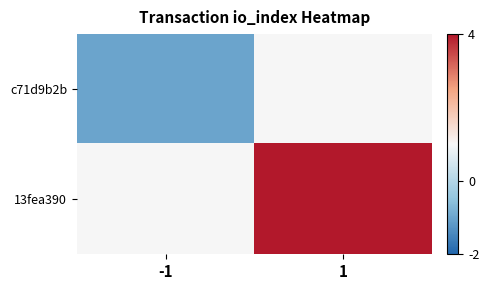

List the series in order of their overall mean, lowest first.

c71d9b2b, 13fea390